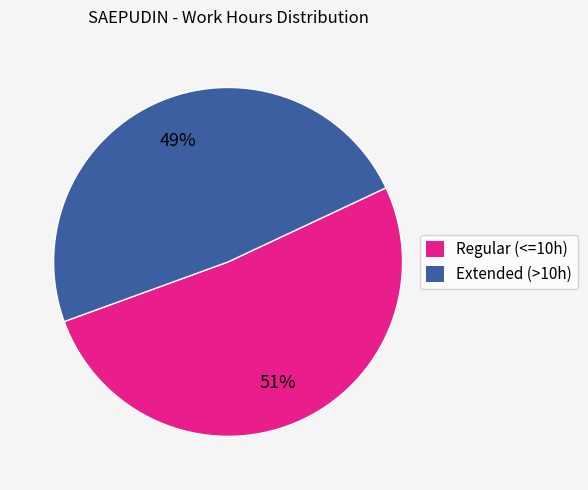

Is there a majority slice in this chart?

Yes